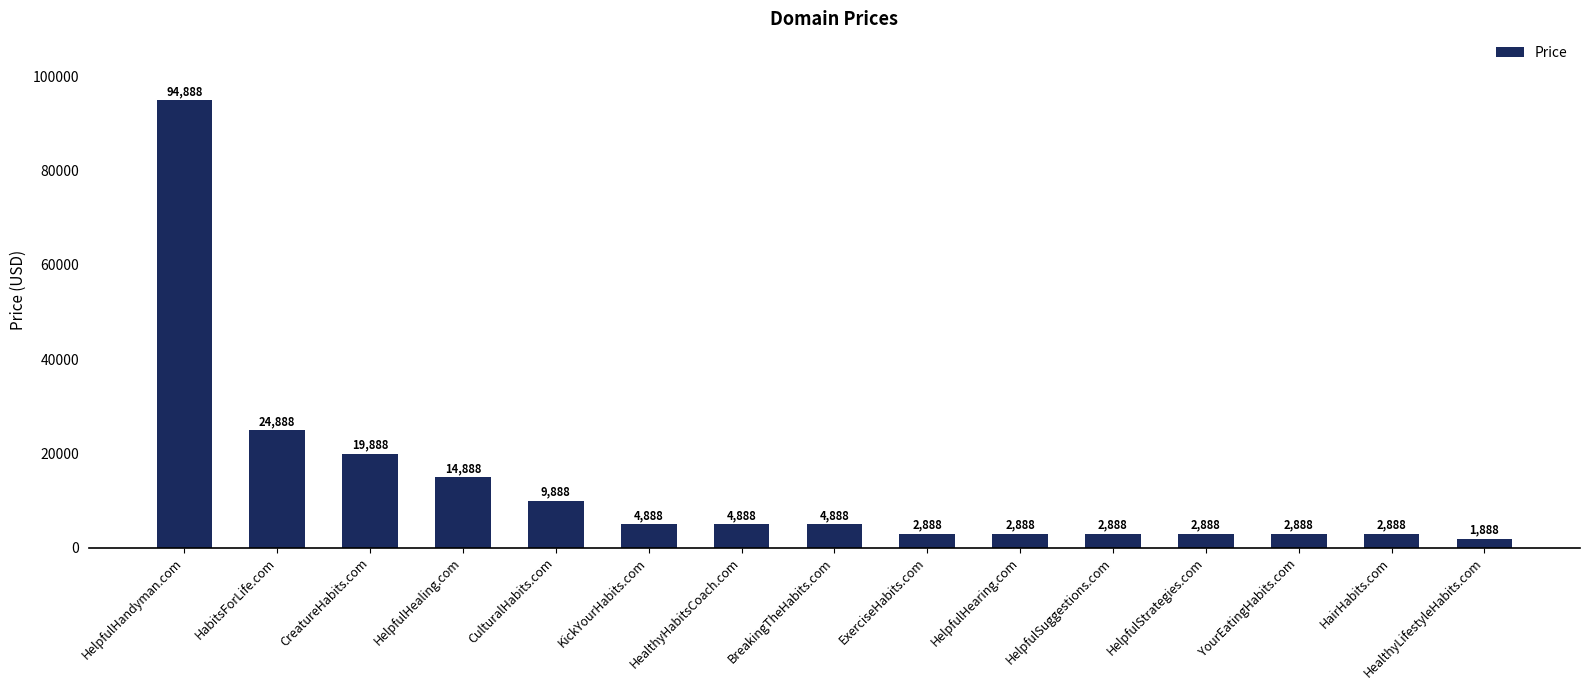

How many data points are less than 4888?

7